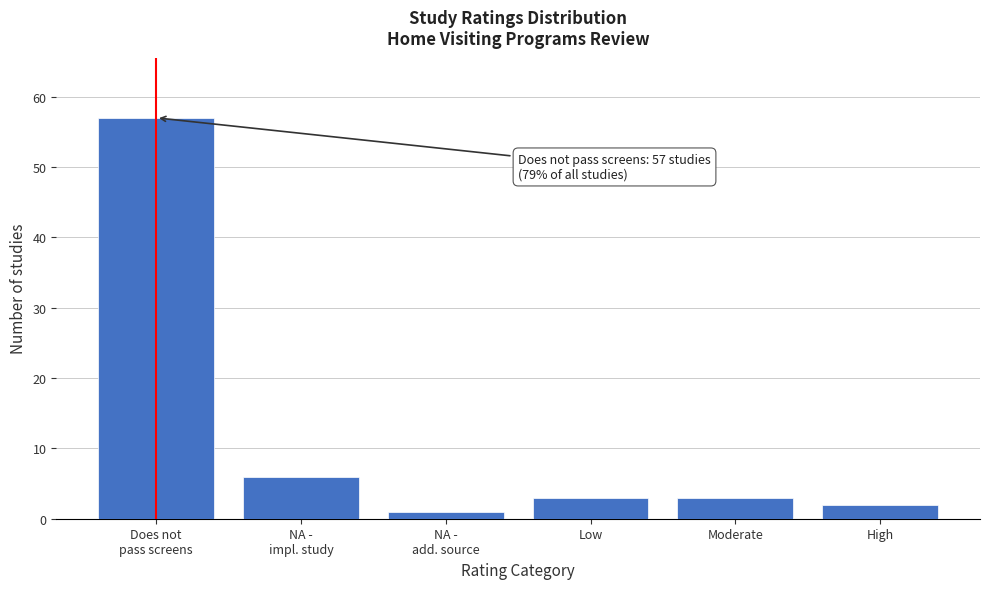

Reading left to right, list all the values displayed in this chart.

57	6	1	3	3	2